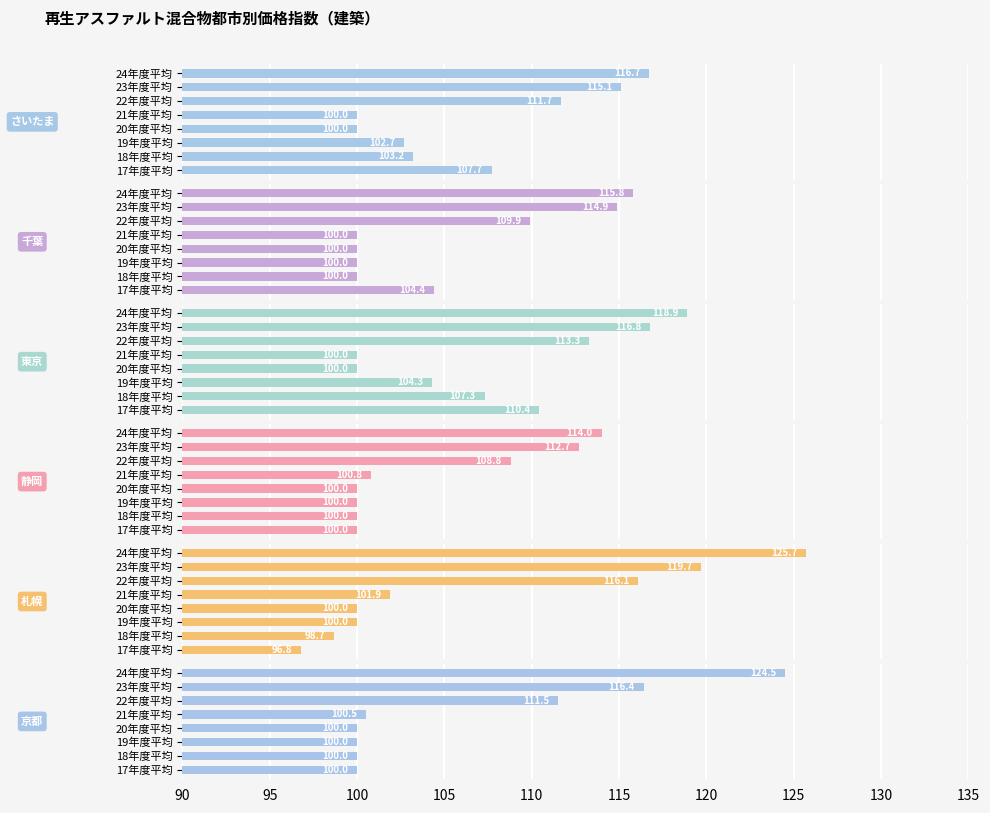

What is the total value across all series at 100?

607.0